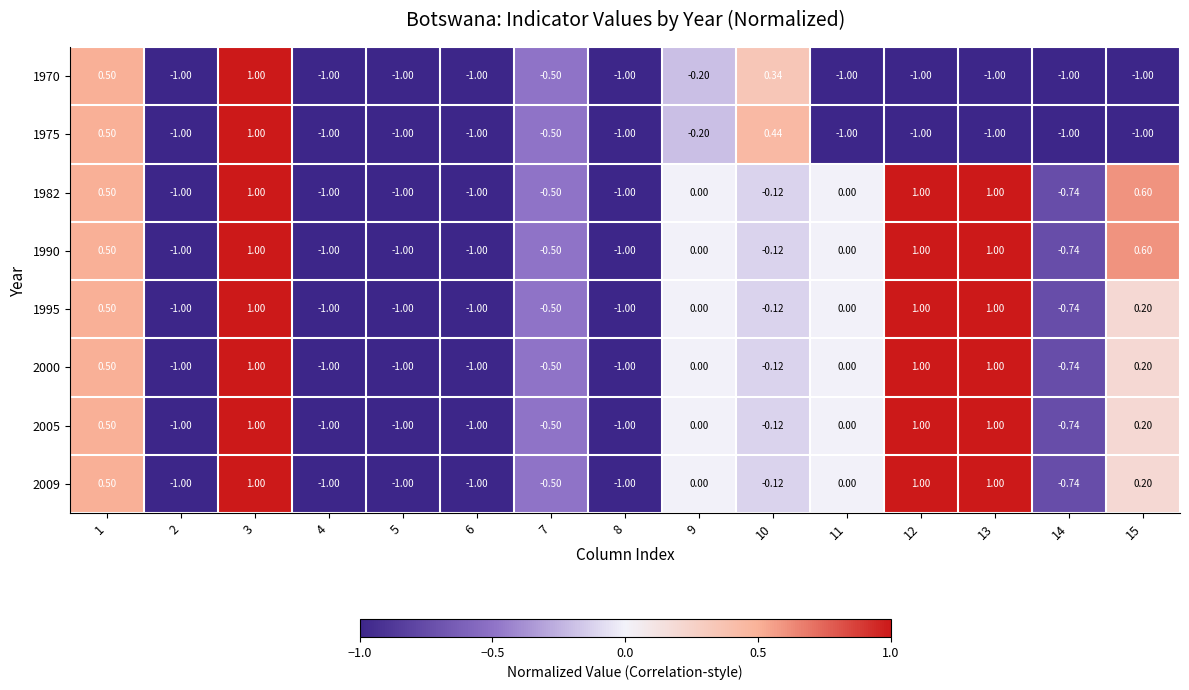

Is the value of 1975 at 15 greater than the value of 1990 at 13?

No